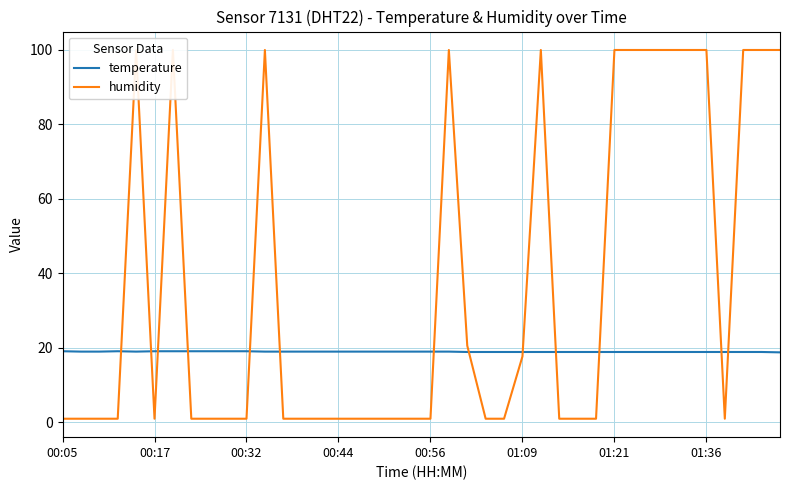

The value of temperature at 01:21 is 18.9. True or false?

True